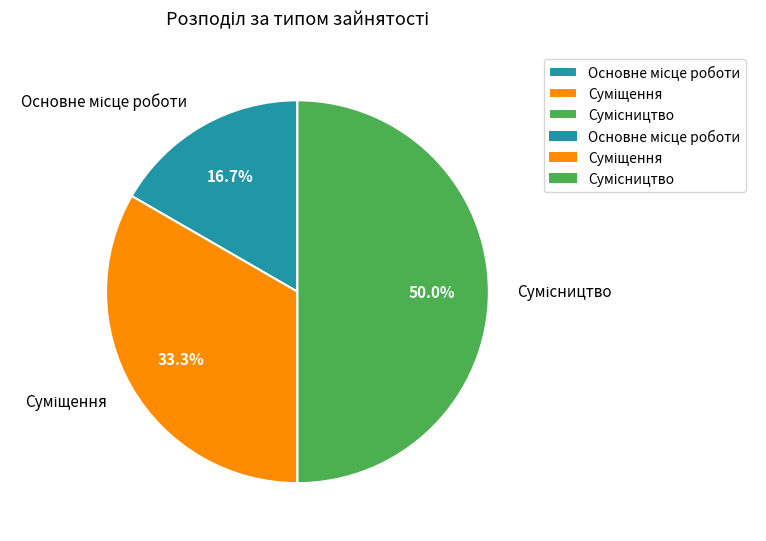

Is it true that Суміщення is 19% of the pie?

False